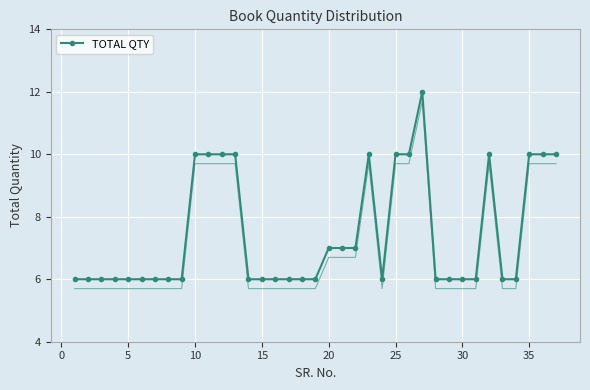

True or false: TOTAL QTY has more than 1 points higher than both neighbors.

True